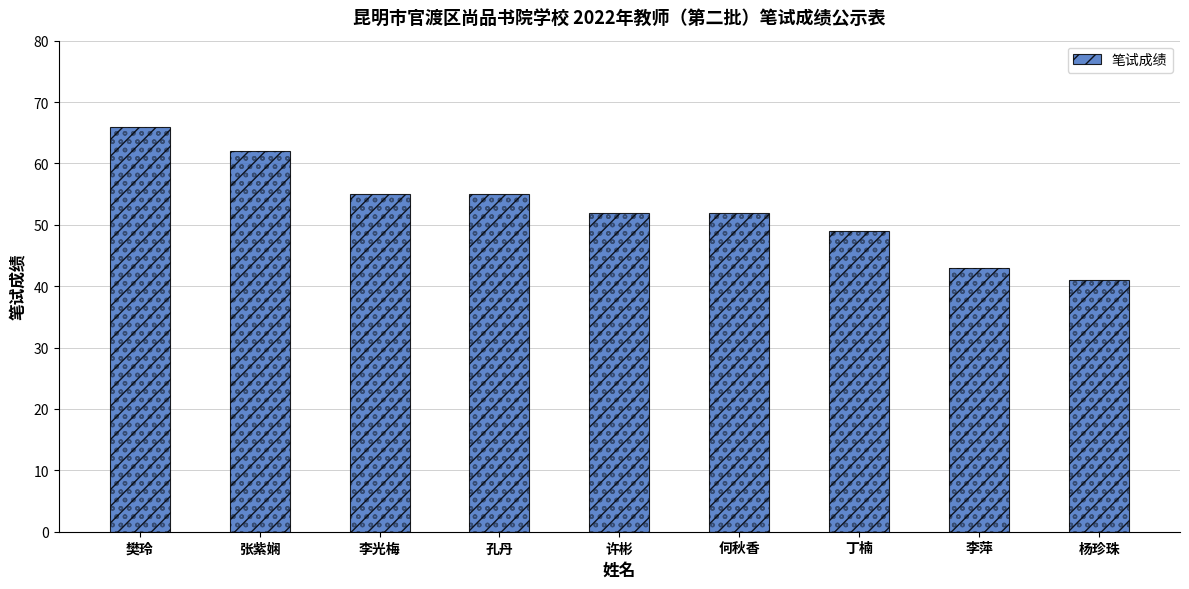

How many data points are above 52?

4